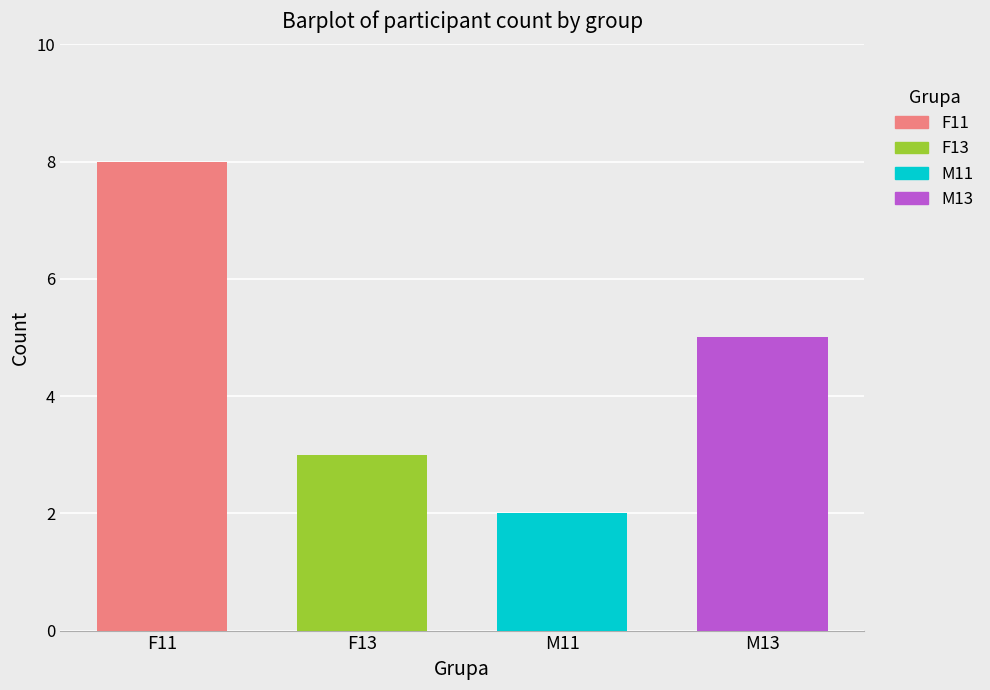

At which category does the chart reach its minimum across all series?

M11